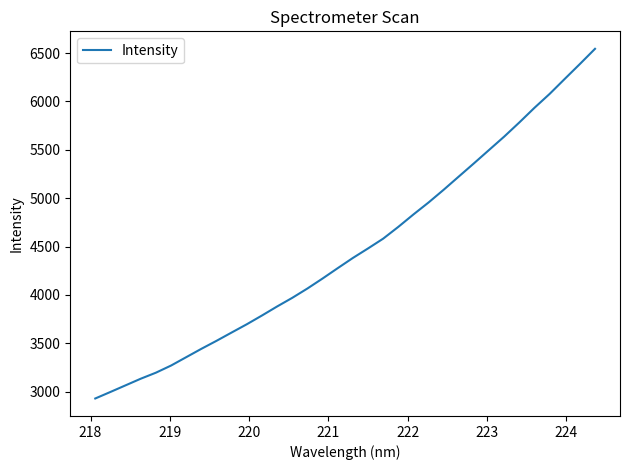

Does the chart have visible grid lines?

No